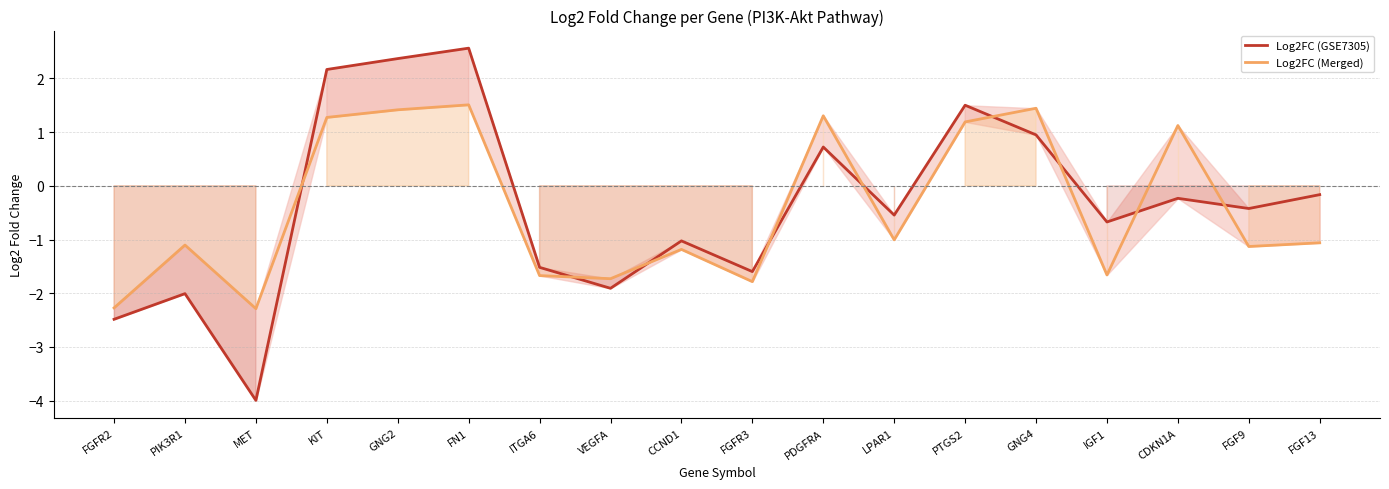

Rank the categories by Log2FC (Merged) value from lowest to highest.

MET, FGFR2, FGFR3, VEGFA, ITGA6, IGF1, CCND1, FGF9, PIK3R1, FGF13, LPAR1, CDKN1A, PTGS2, KIT, PDGFRA, GNG2, GNG4, FN1